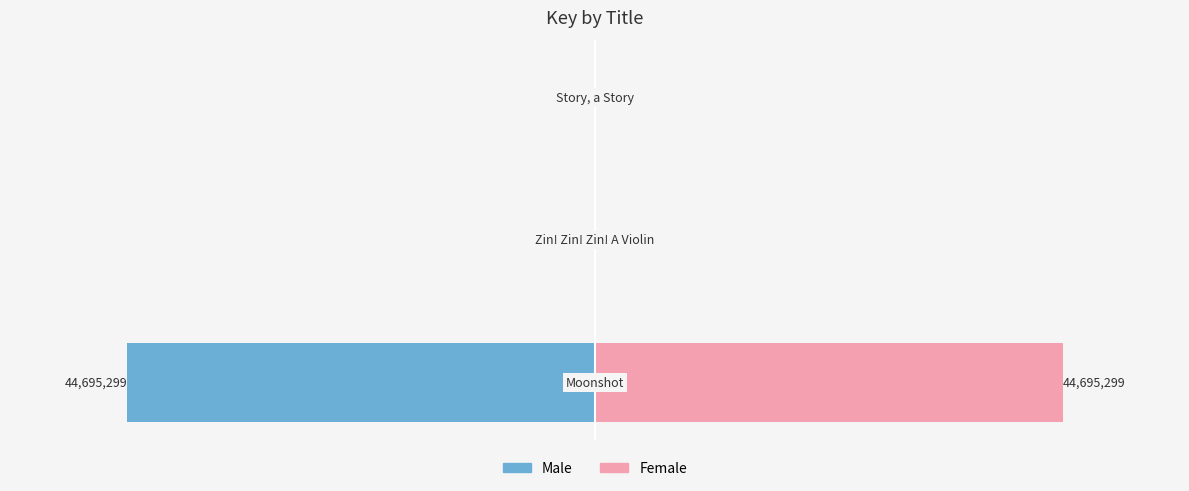

Which series has the largest total across all categories?

Female